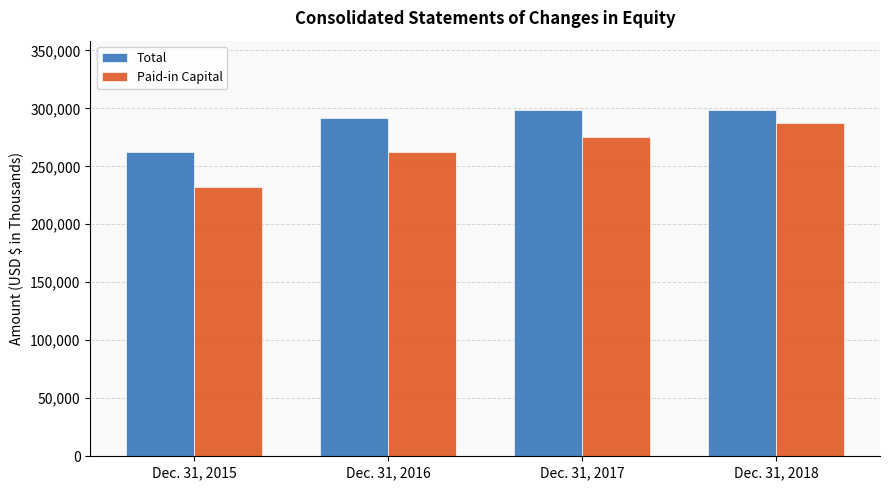

Rank the series at Dec. 31, 2018 from highest to lowest value.

Total, Paid-in Capital